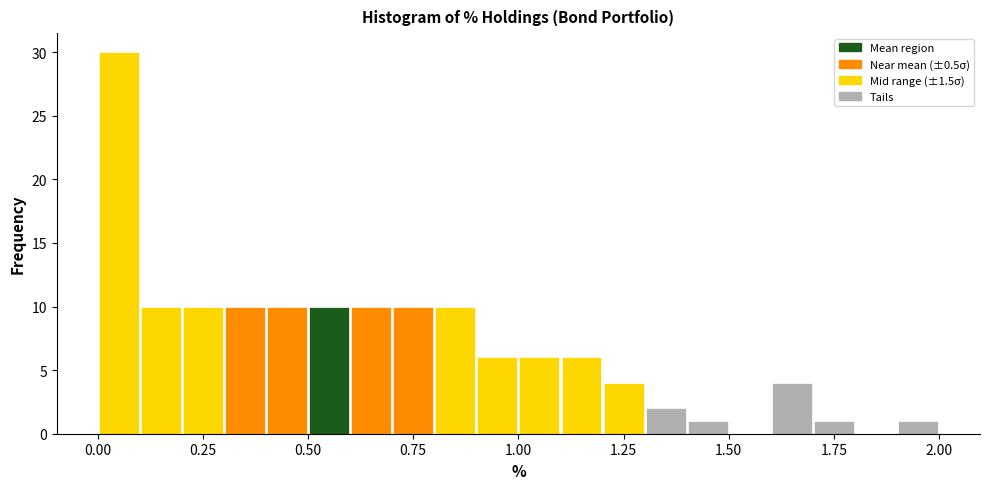

Read against the x-axis, roughly where is the centre of the tallest bar?

0.05